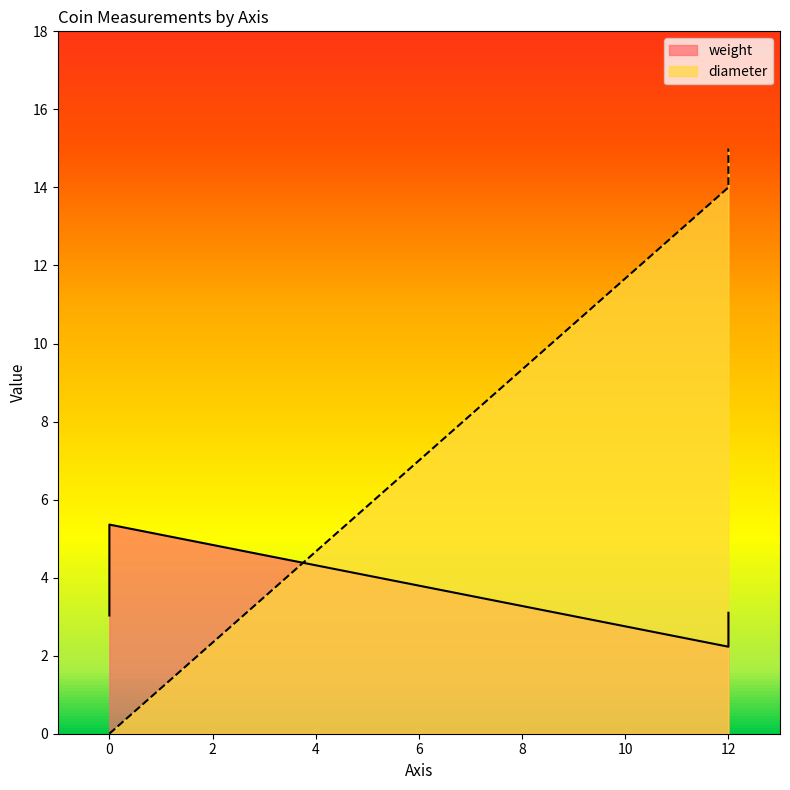

What is the value of the diameter point at the 2nd from the left?

14.0